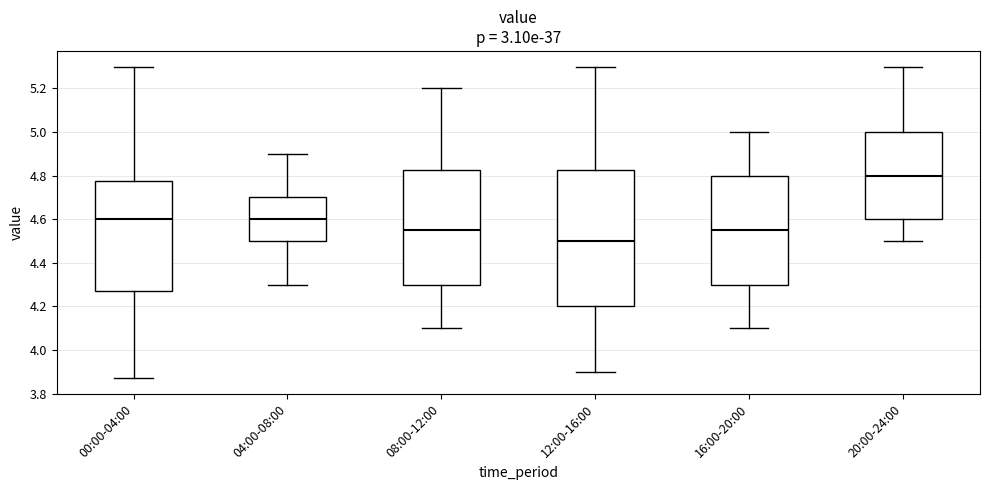

Which box is the tallest, from its lower edge to its upper edge?

12:00-16:00